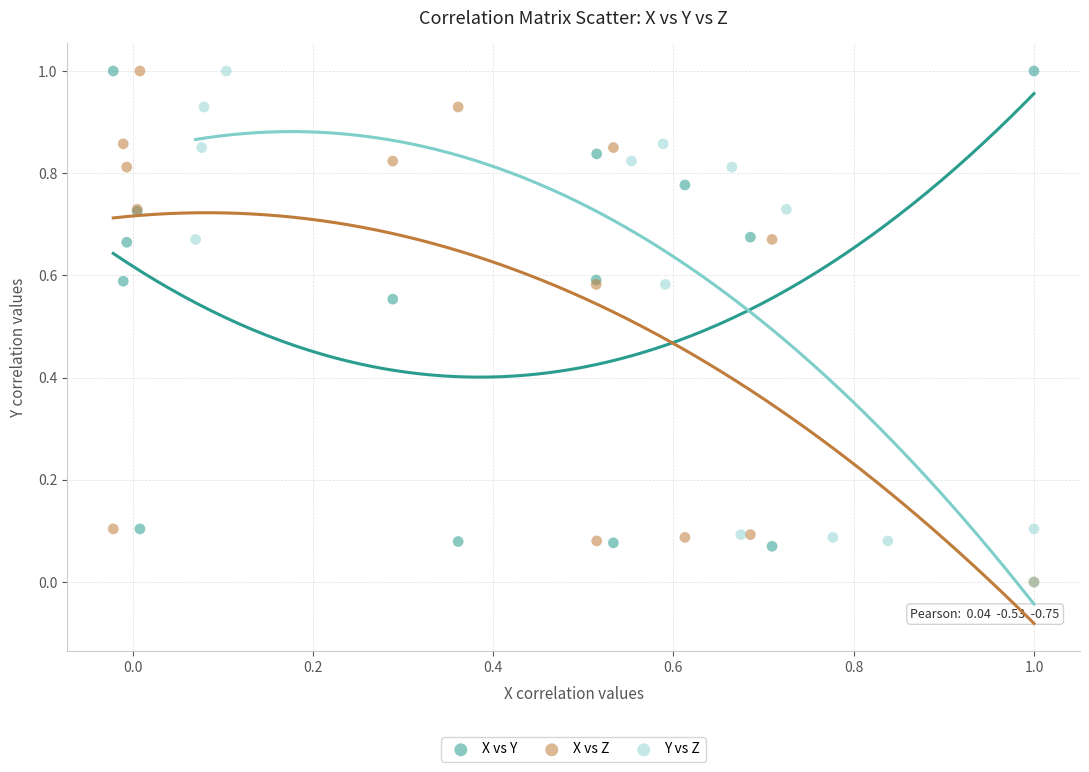

What are all the series names shown in the legend?

X vs Y, X vs Z, Y vs Z